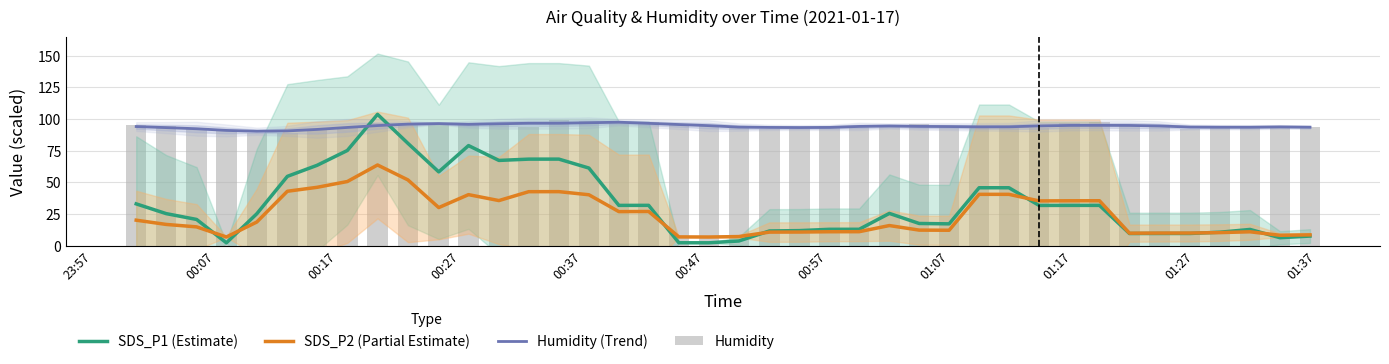

Reading left to right, extract all data points from this chart.

SDS_P1 (Estimate): 33.1	25.4	20.8	2.4	25.3	54.8	63.5	75.2	103.7	80.8	58.3	79.1	67.4	68.4	68.4	61.3	31.9	31.9	2.4	2.4	3.8	11.7	12.0	13.0	13.1	25.6	17.6	17.4	45.8	45.8	31.9	31.9	31.9	9.7	9.8	9.8	10.8	12.9	6.4	7.7
SDS_P2 (Partial Estimate): 20.2	16.9	15.0	7.0	18.8	43.0	46.2	50.7	63.8	52.0	30.2	40.4	35.7	42.7	42.7	40.3	27.0	27.1	7.1	7.0	7.3	10.8	10.9	11.1	11.2	16.0	12.4	12.3	40.6	40.6	35.4	35.5	35.6	10.0	10.1	10.1	10.4	11.1	8.3	8.7
Humidity (Trend): 94.1	93.2	92.3	91.0	90.3	90.6	91.8	93.4	94.8	96.0	96.4	95.8	96.3	96.6	96.7	97.1	97.5	96.6	95.7	94.8	93.6	93.4	93.3	93.4	94.2	94.5	94.2	94.1	93.8	93.9	94.5	95.0	95.0	94.9	94.5	93.7	93.6	93.5	93.8	93.6
Humidity: 95.6	94.4	92.2	90.7	88.8	89.0	91.0	93.7	96.5	96.6	96.4	96.7	95.9	93.5	98.9	98.2	96.8	97.9	95.7	94.4	93.5	92.4	92.2	94.4	93.9	94.0	96.3	94.0	92.7	93.3	92.8	96.5	97.4	94.8	93.5	92.5	94.5	93.0	94.3	93.4